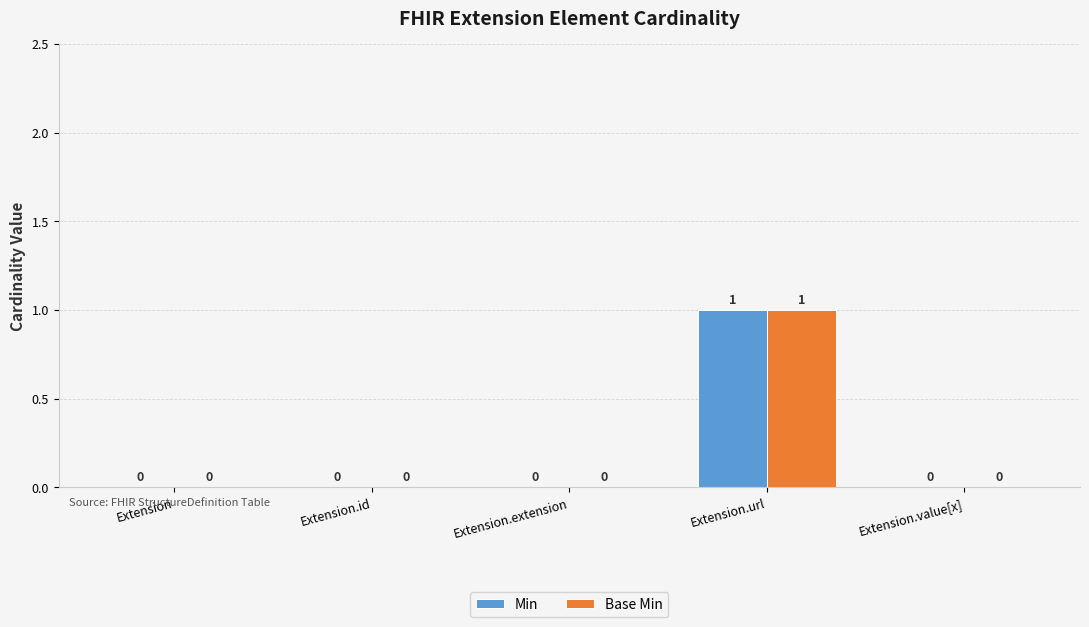

Is it true that Base Min equals 1 at Extension.url?

True